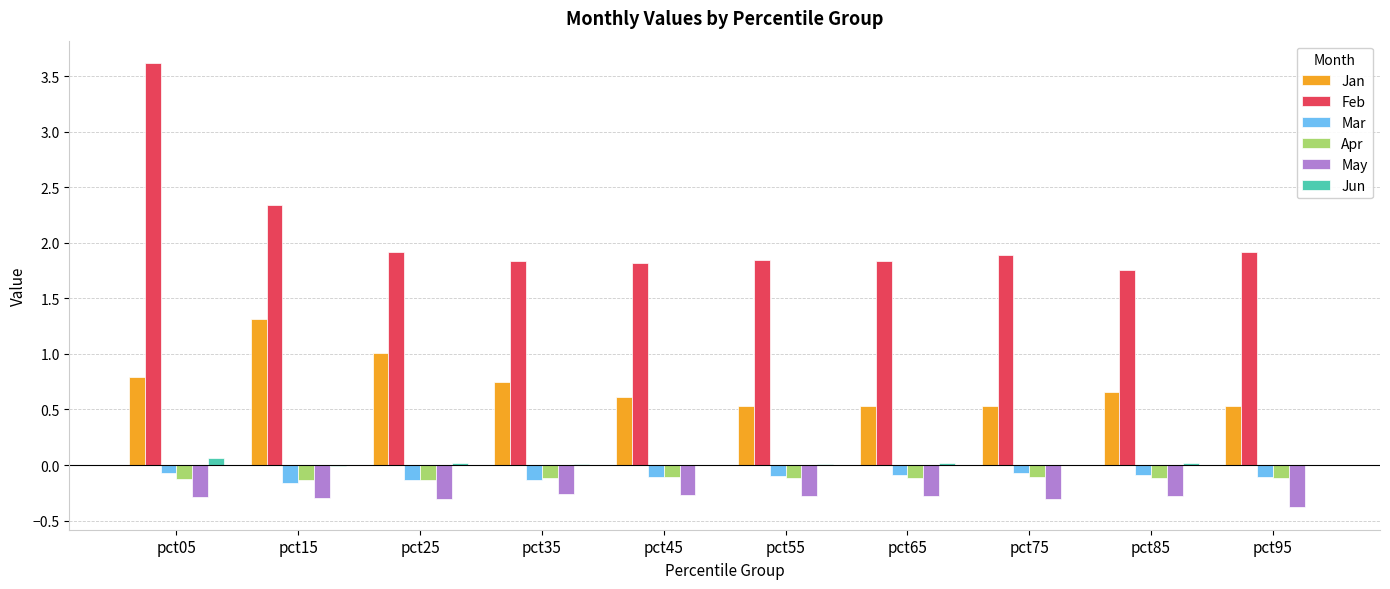

The value of May at pct15 is -0.1. True or false?

False